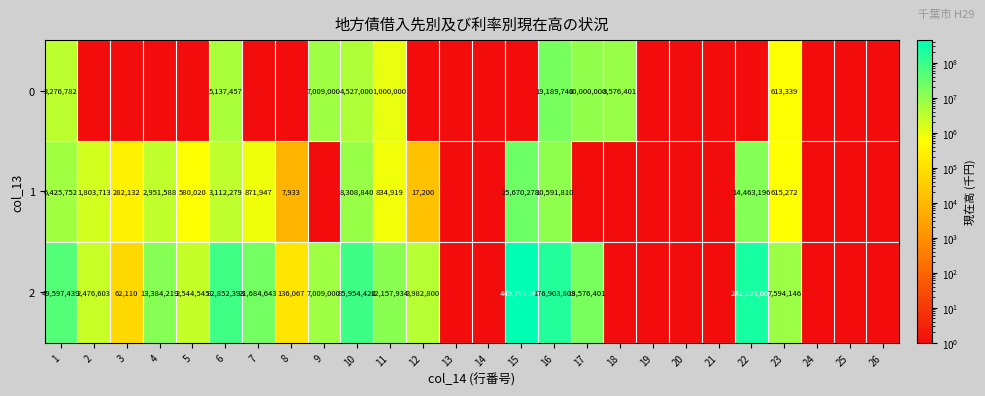

Between 7 and 24, which series saw the biggest shift?

2